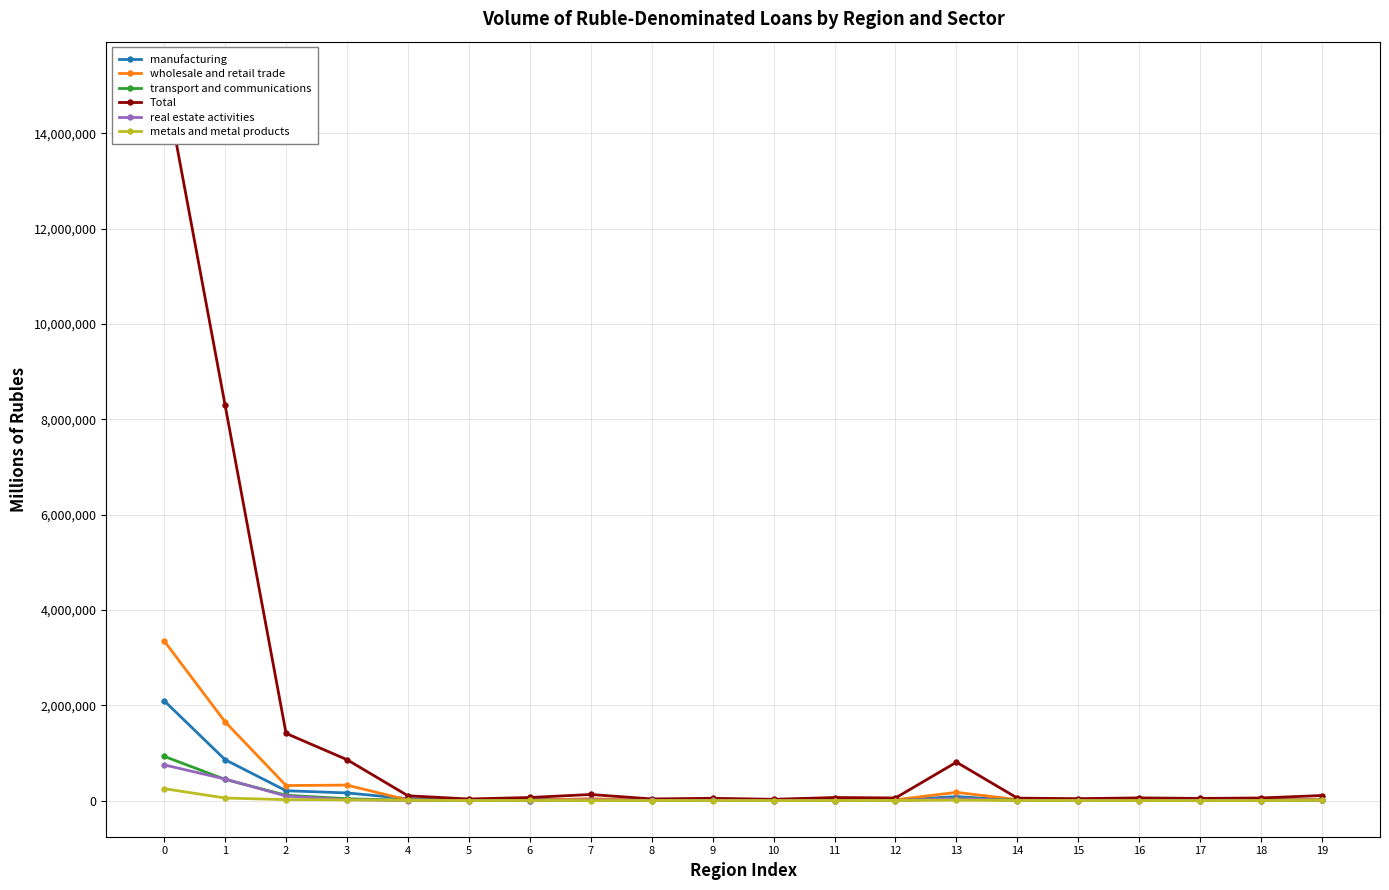

Reading left to right, list all the values displayed in this chart.

manufacturing: 0=2094055	1=857962	2=206600	3=160864	4=39960	5=6314	6=25707	7=21261	8=7141	9=14728	10=6365	11=15352	12=7374	13=84304	14=6096	15=13461	16=25698	17=8481	18=22137	19=17392
wholesale and retail trade: 0=3350105	1=1651933	2=315676	3=324632	4=12529	5=5836	6=8561	7=38298	8=9258	9=10159	10=8454	11=17685	12=16740	13=172730	14=20232	15=10597	16=12305	17=16191	18=14368	19=18305
transport and communications: 0=928318	1=444228	2=112574	3=39904	4=4925	5=544	6=1410	7=2723	8=1337	9=3491	10=658	11=1190	12=3156	13=38080	14=11074	15=1279	16=2372	17=1187	18=1198	19=6420
Total: 0=15164195	1=8293822	2=1410014	3=858468	4=100890	5=33402	6=65006	7=128106	8=34608	9=48003	10=27044	11=64699	12=55192	13=805933	14=52180	15=40338	16=56844	17=45709	18=55300	19=106586
real estate activities: 0=749357	1=452151	2=95348	3=20037	4=1572	5=808	6=1285	7=14821	8=4013	9=3895	10=348	11=1881	12=1799	13=41623	14=588	15=553	16=962	17=673	18=1062	19=2910
metals and metal products: 0=250590	1=53942	2=20023	3=14829	4=5206	5=275	6=2614	7=864	8=1260	9=1330	10=356	11=1012	12=1955	13=9799	14=1414	15=1489	16=236	17=539	18=447	19=4018